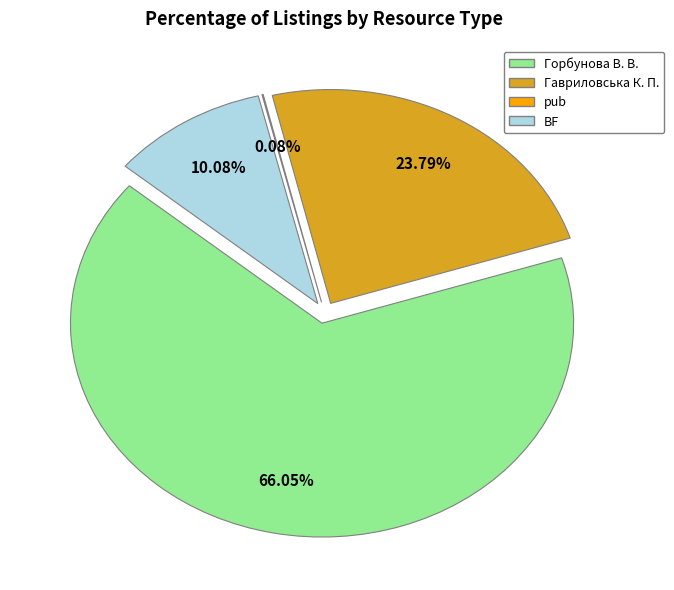

What is the majority slice?

Горбунова В. В.